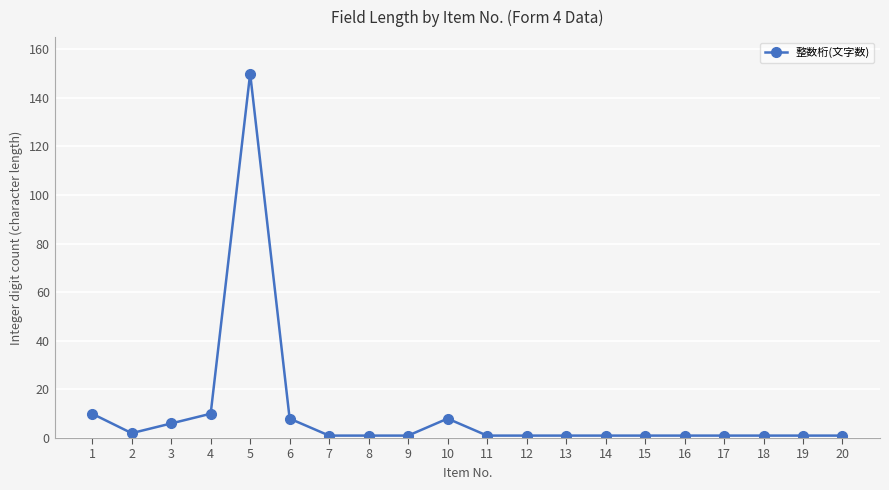

What is the greatest value displayed?

150